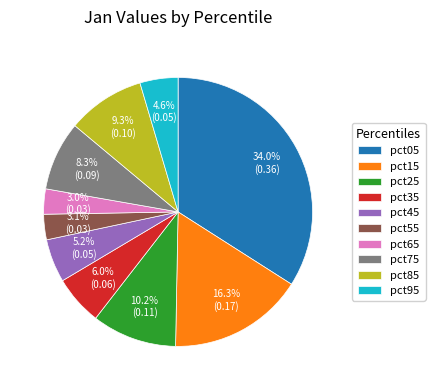

Which category has the biggest portion of the pie?

pct05